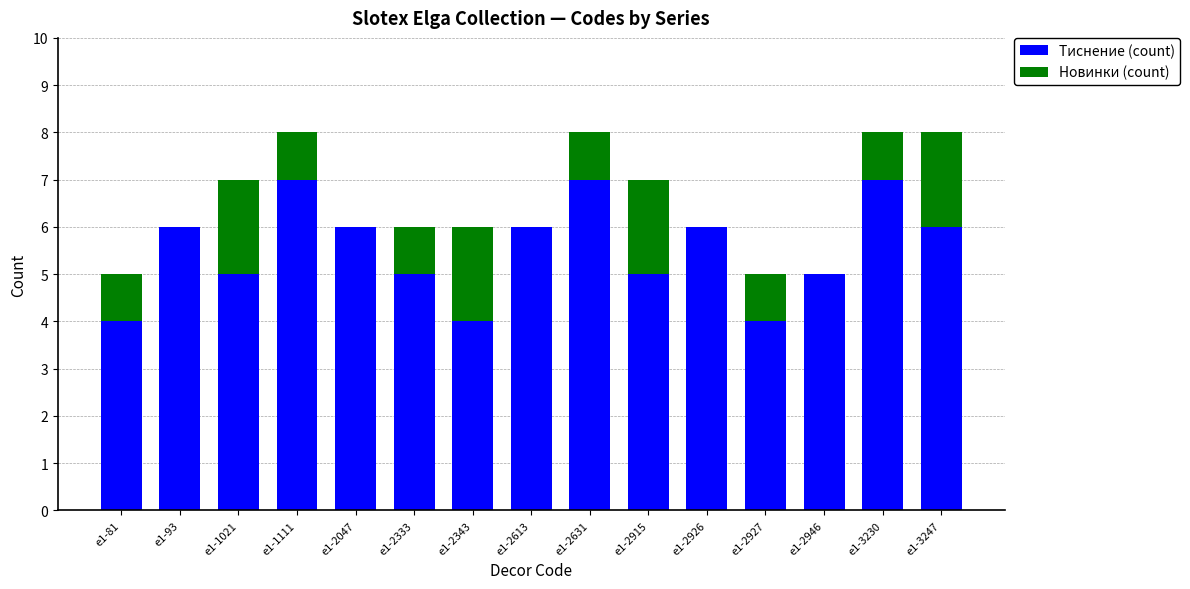

The value of Тиснение (count) at e1-81 is 2. True or false?

False